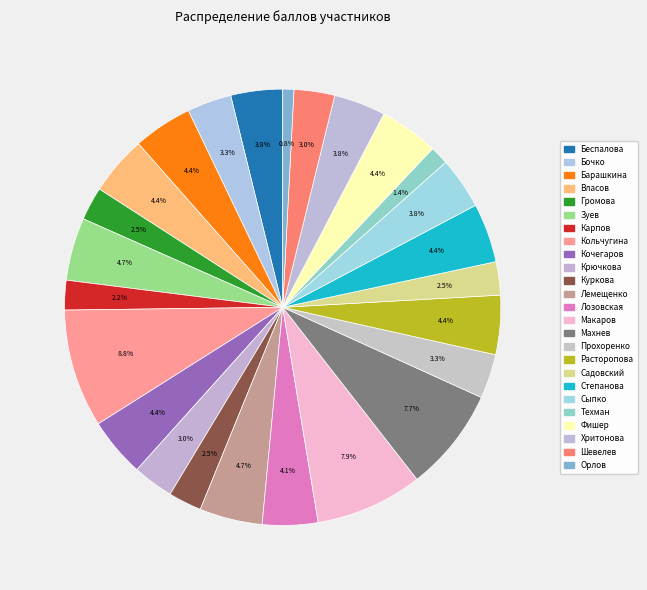

How many segments does this pie chart have?

25